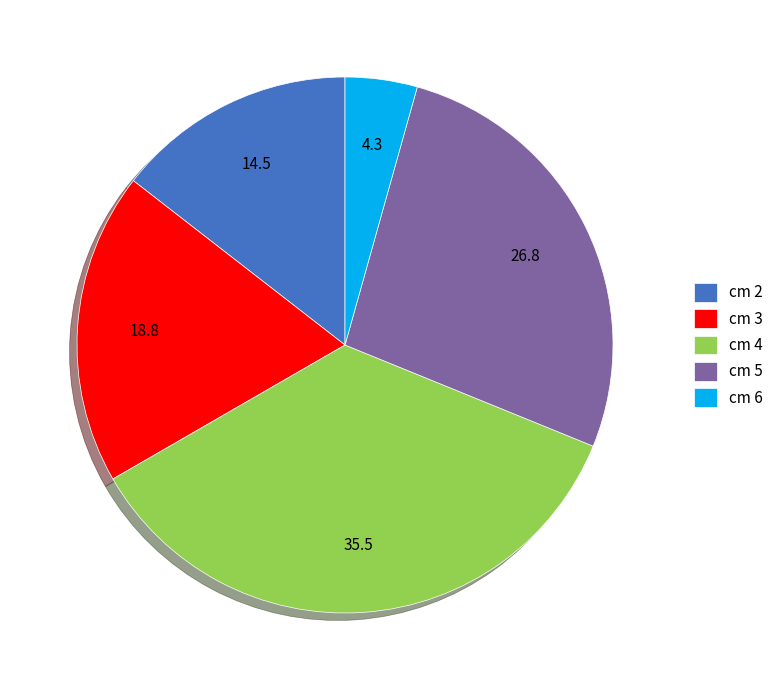

Does any single category account for the majority?

No